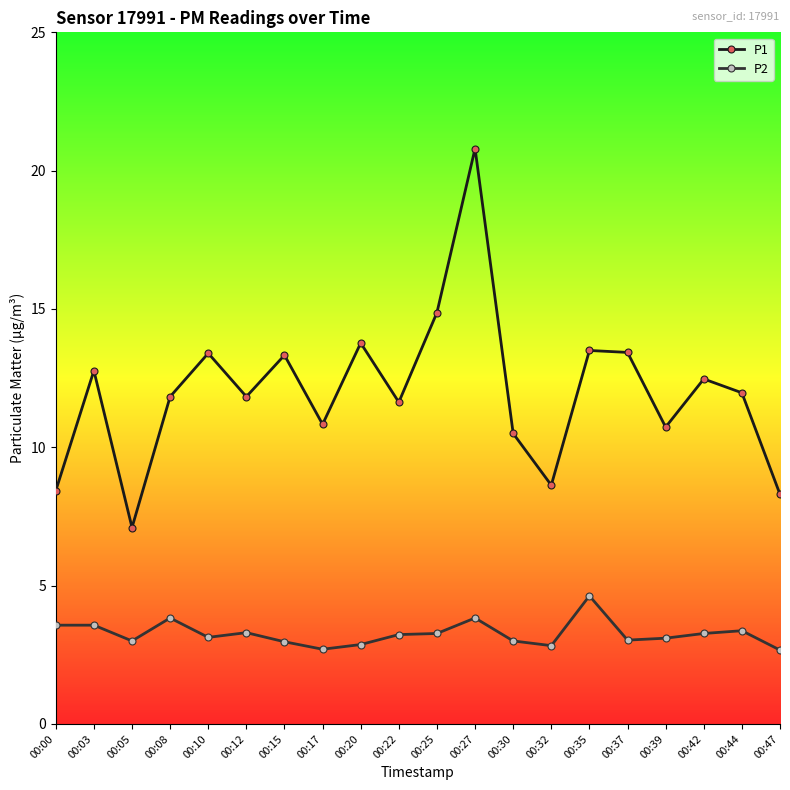

Which series has the largest total across all categories?

P1